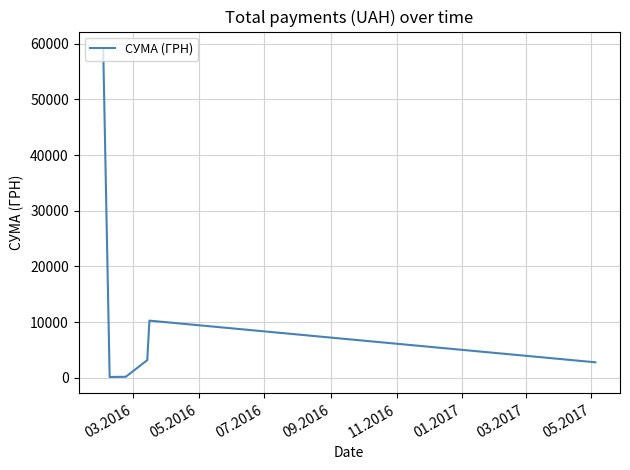

True or false: there are more than 0 points higher than both neighbors.

True